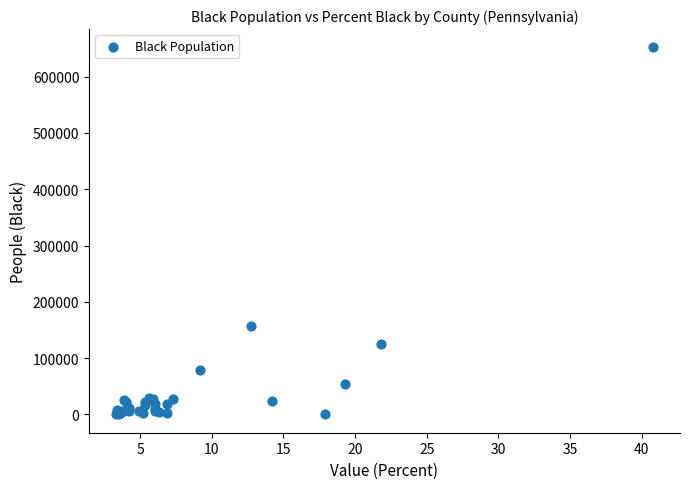

What Y value in the scatter plot is closest to 326091?

158005